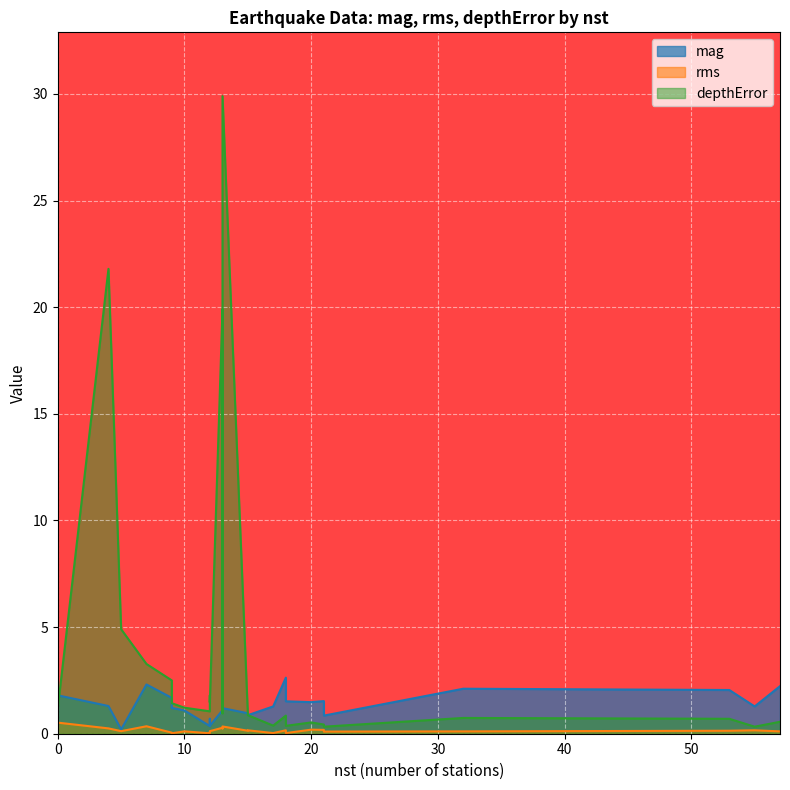

Rank the series at 0 from lowest to highest value.

rms, mag, depthError